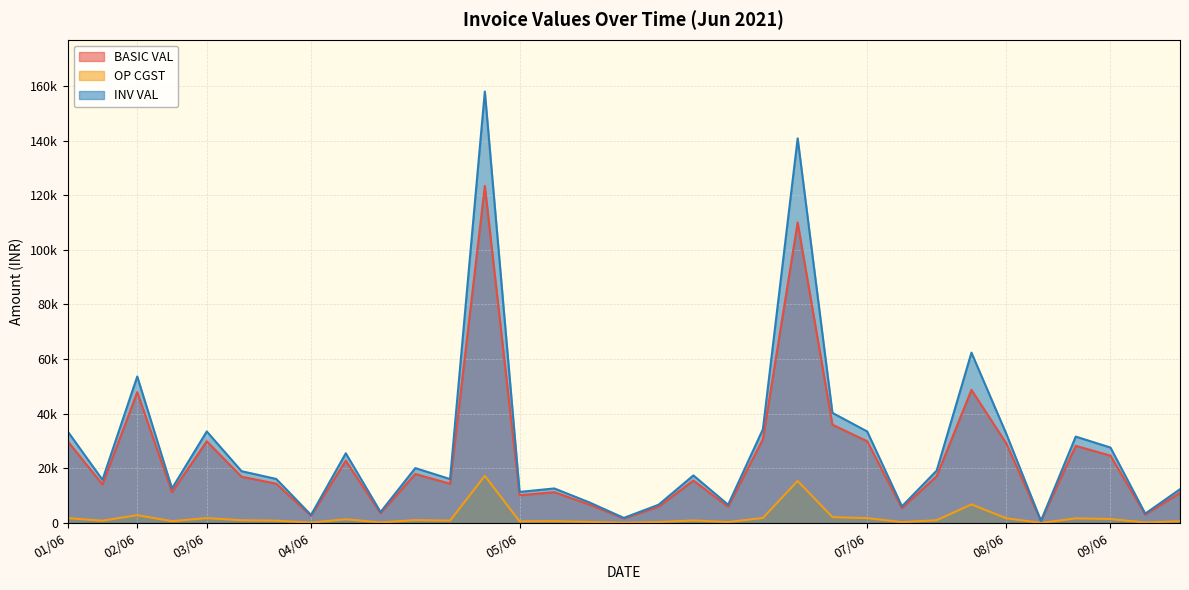

The OP CGST series shows 1441.5 at 03/06. True or false?

False